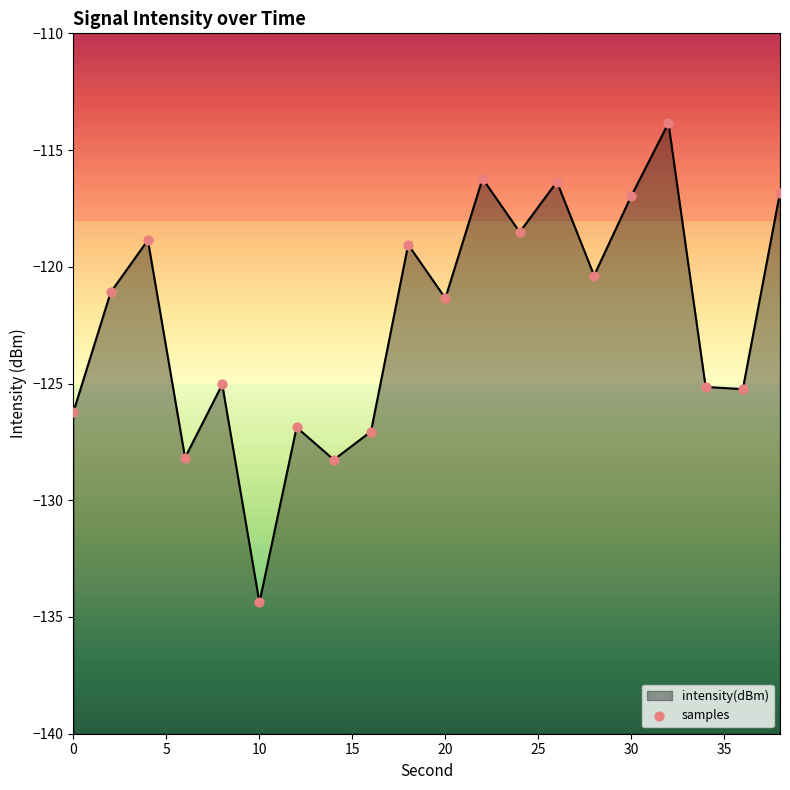

Between 16 and 2, which is larger?

2